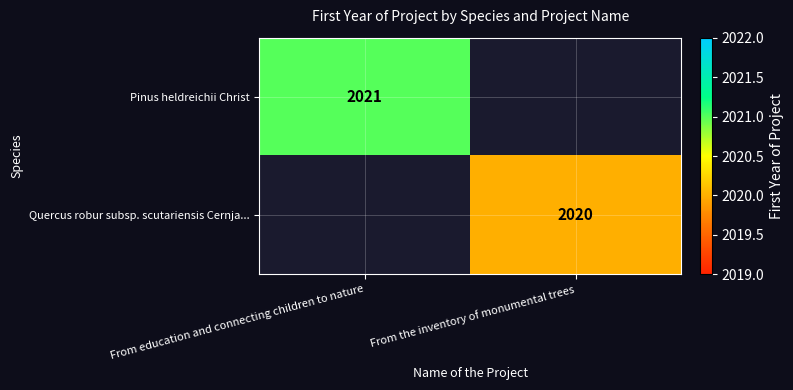

How many data points does each series have?

2